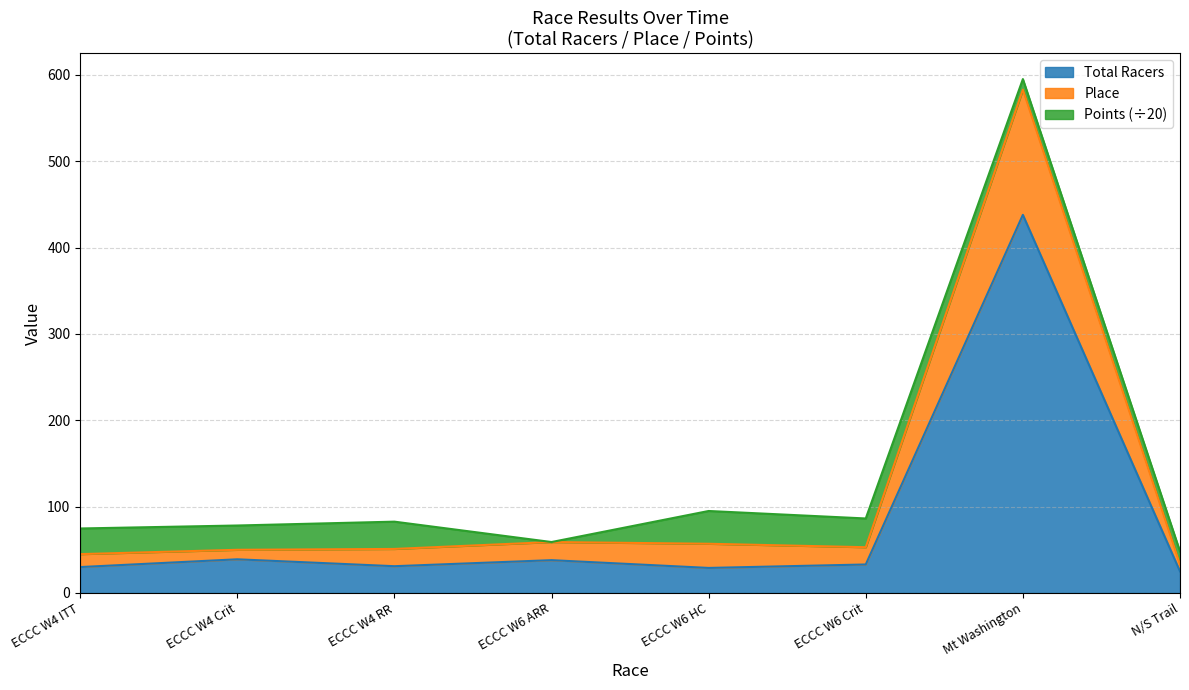

Does the chart have visible grid lines?

Yes